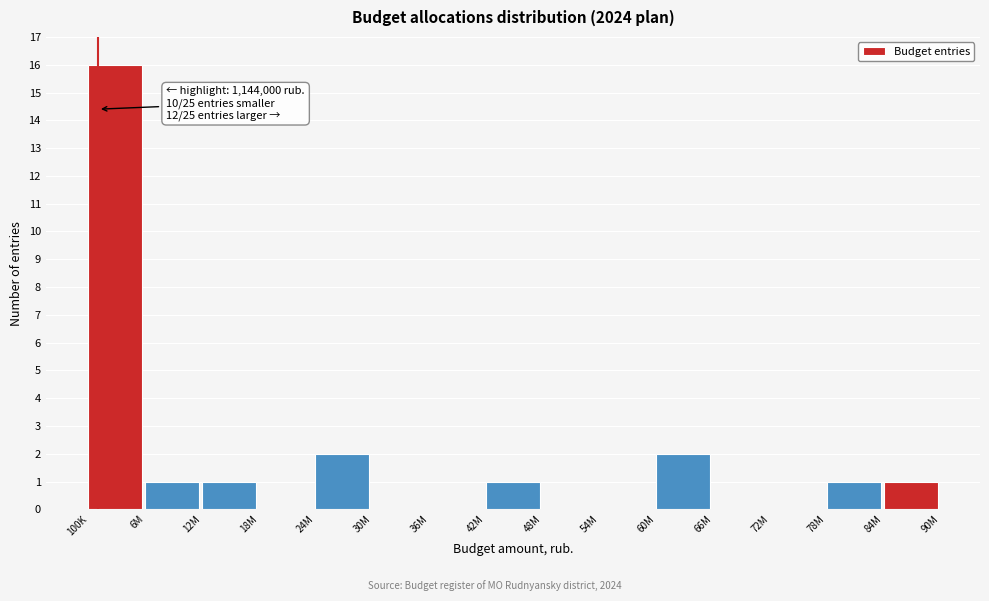

Reading left to right, transcribe all the data shown in this chart.

100K=16	6M=1	12M=1	18M=0	24M=2	30M=0	36M=0	42M=1	48M=0	54M=0	60M=2	66M=0	72M=0	78M=1	84M=1